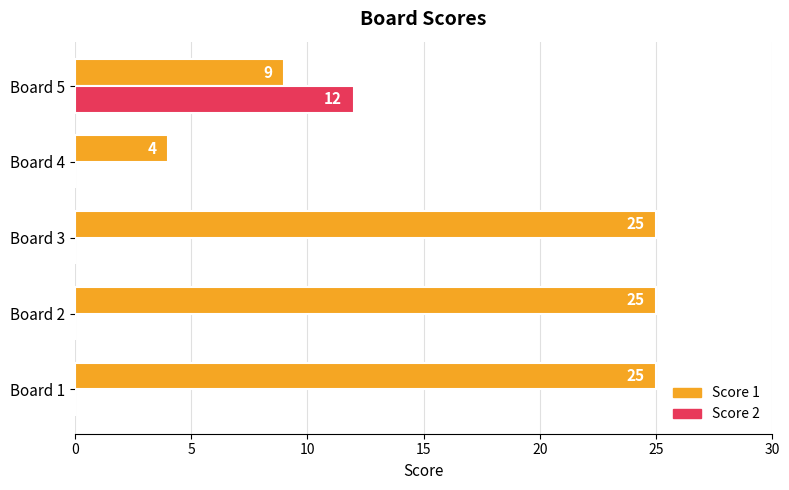

Is it true that Score 2 equals 5 at Board 1?

False